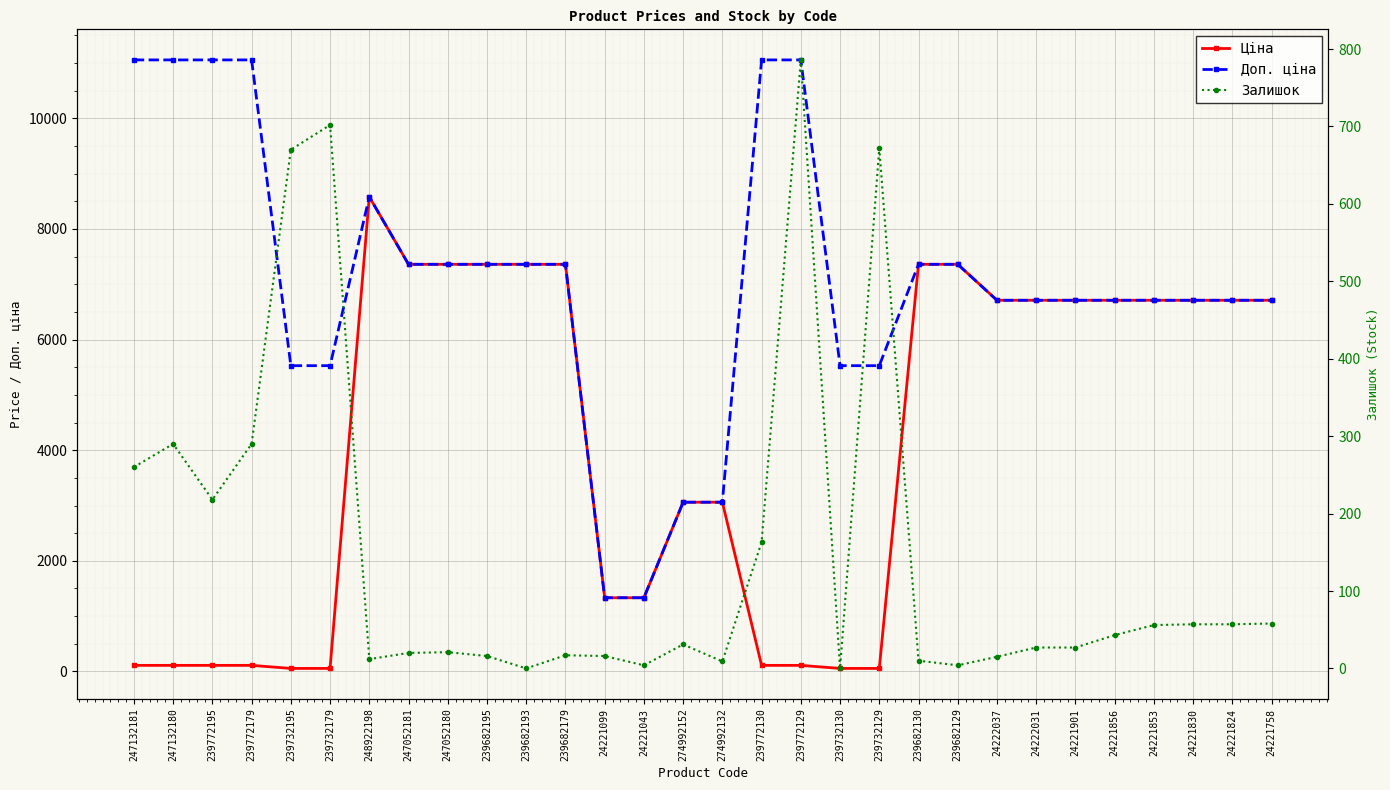

At which label does Ціна reach its peak?

248922198